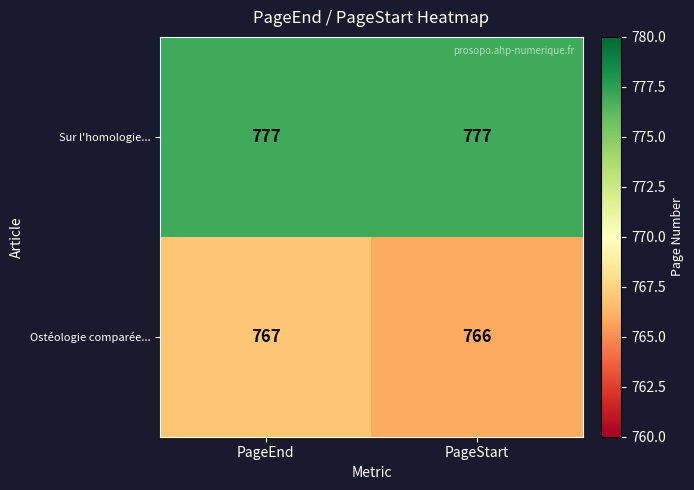

True or false: Sur l'homologie... has a value of 777 at PageEnd.

True